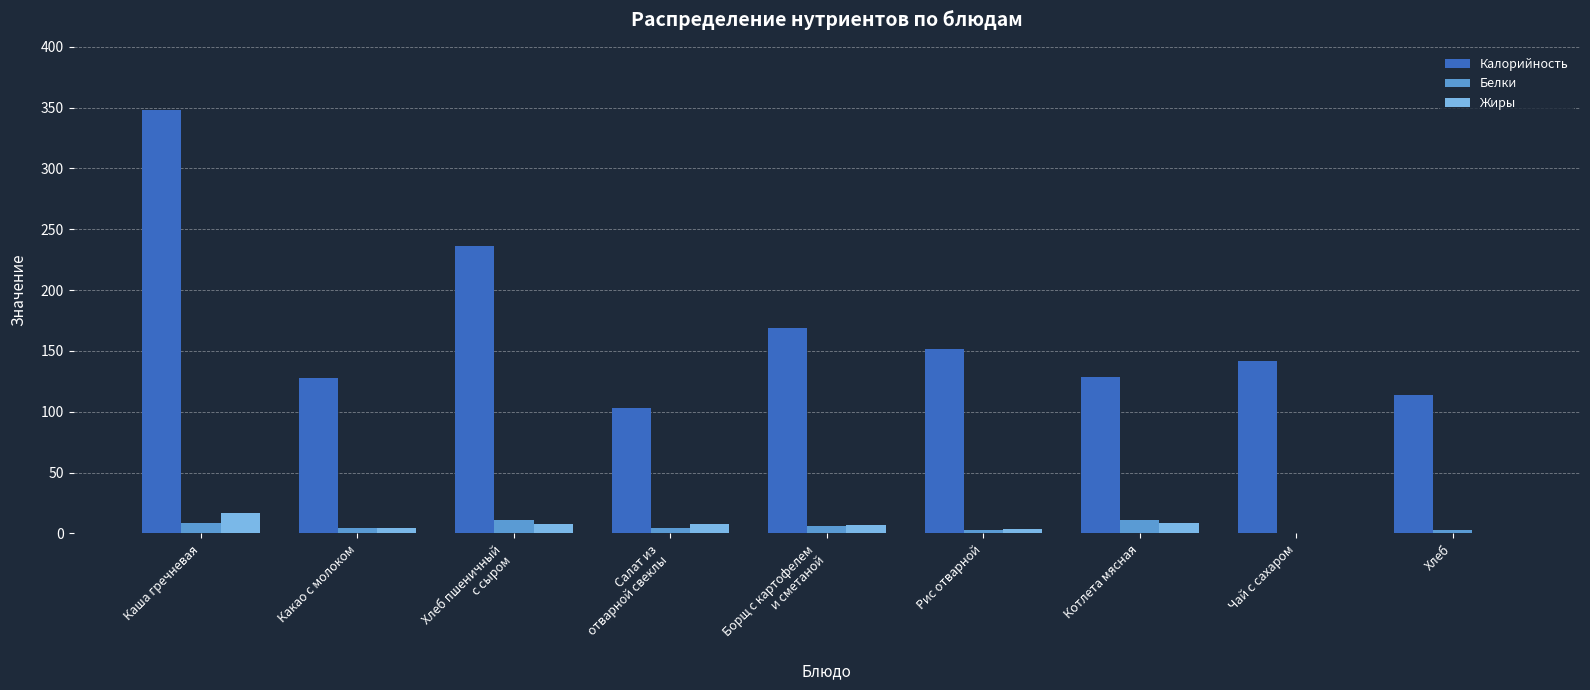

Does the chart contain stacked bars?

No